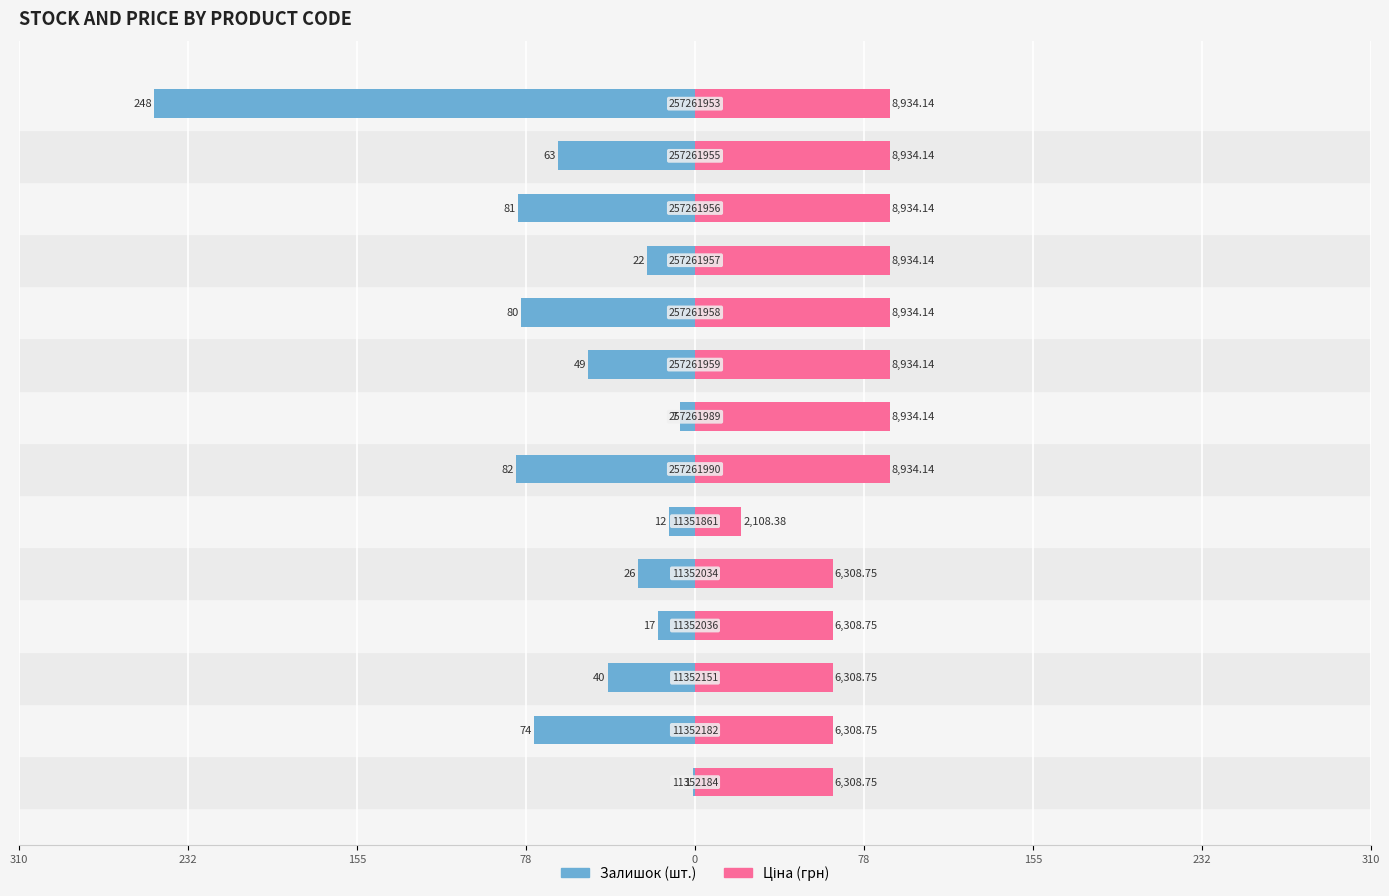

Which series has the widest spread of values?

Залишок